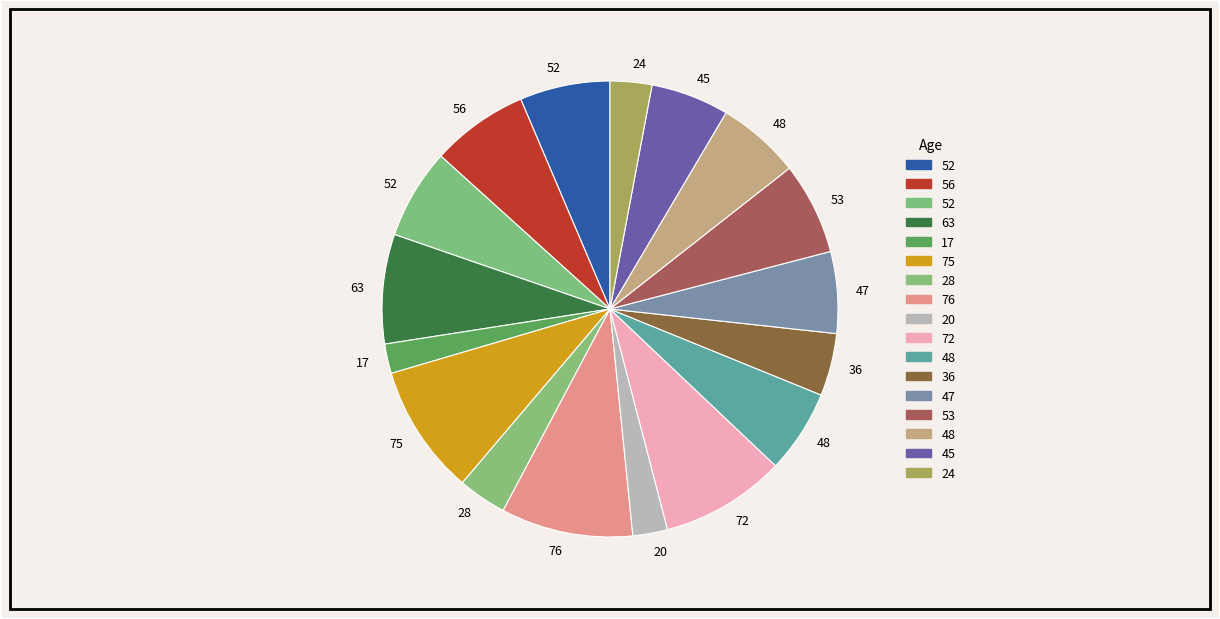

Count the number of slices in the pie.

17